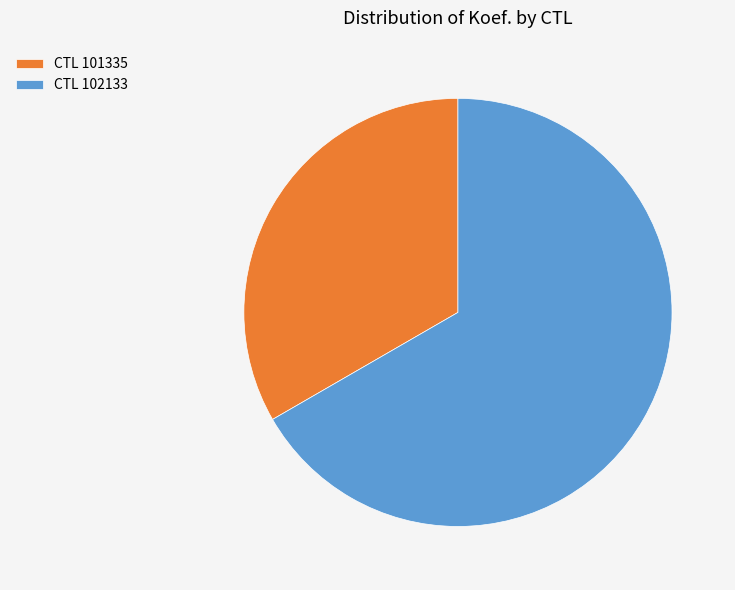

Is the sum of CTL 101335 and CTL 102133 greater than half?

Yes